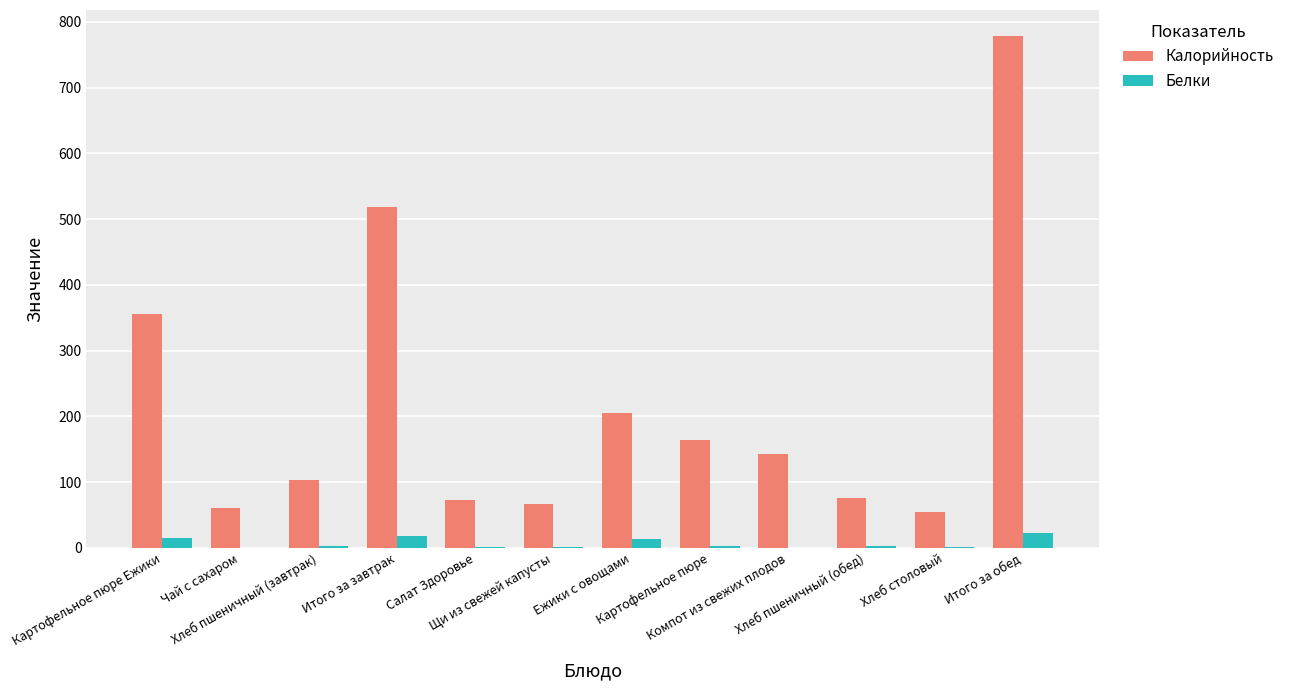

Which series changed the most between Картофельное пюре Ежики and Картофельное пюре?

Калорийность